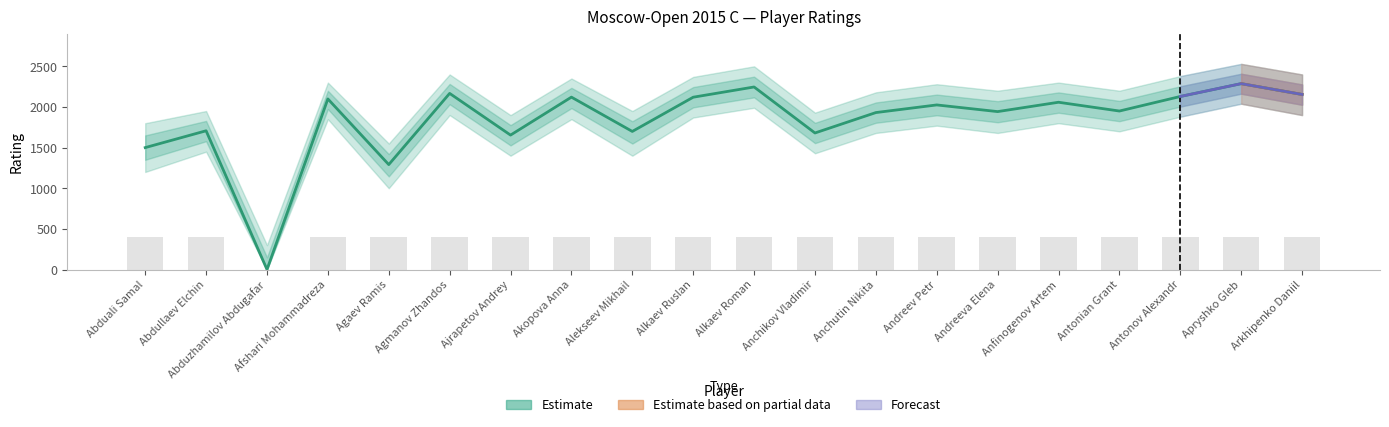

Reading right to left, transcribe all the data shown in this chart.

Rating (Estimate): 2154	2287	2129	1950	2058	1943	2025	1931	1680	2246	2120	1699	2121	1654	2167	1291	2099	0	1707	1500
Rating Upper: 2400	2530	2380	2200	2300	2200	2280	2180	1930	2500	2370	1950	2350	1900	2400	1550	2300	300	1950	1800
Rating Lower: 1900	2040	1880	1700	1800	1680	1770	1680	1430	1990	1870	1400	1850	1400	1900	1000	1850	0	1450	1200
Partial Estimate: 2154	2287	0	0	0	0	0	0	0	0	0	0	0	0	0	0	0	0	0	0
Partial Upper: 2400	2530	0	0	0	0	0	0	0	0	0	0	0	0	0	0	0	0	0	0
Partial Lower: 1900	2040	0	0	0	0	0	0	0	0	0	0	0	0	0	0	0	0	0	0